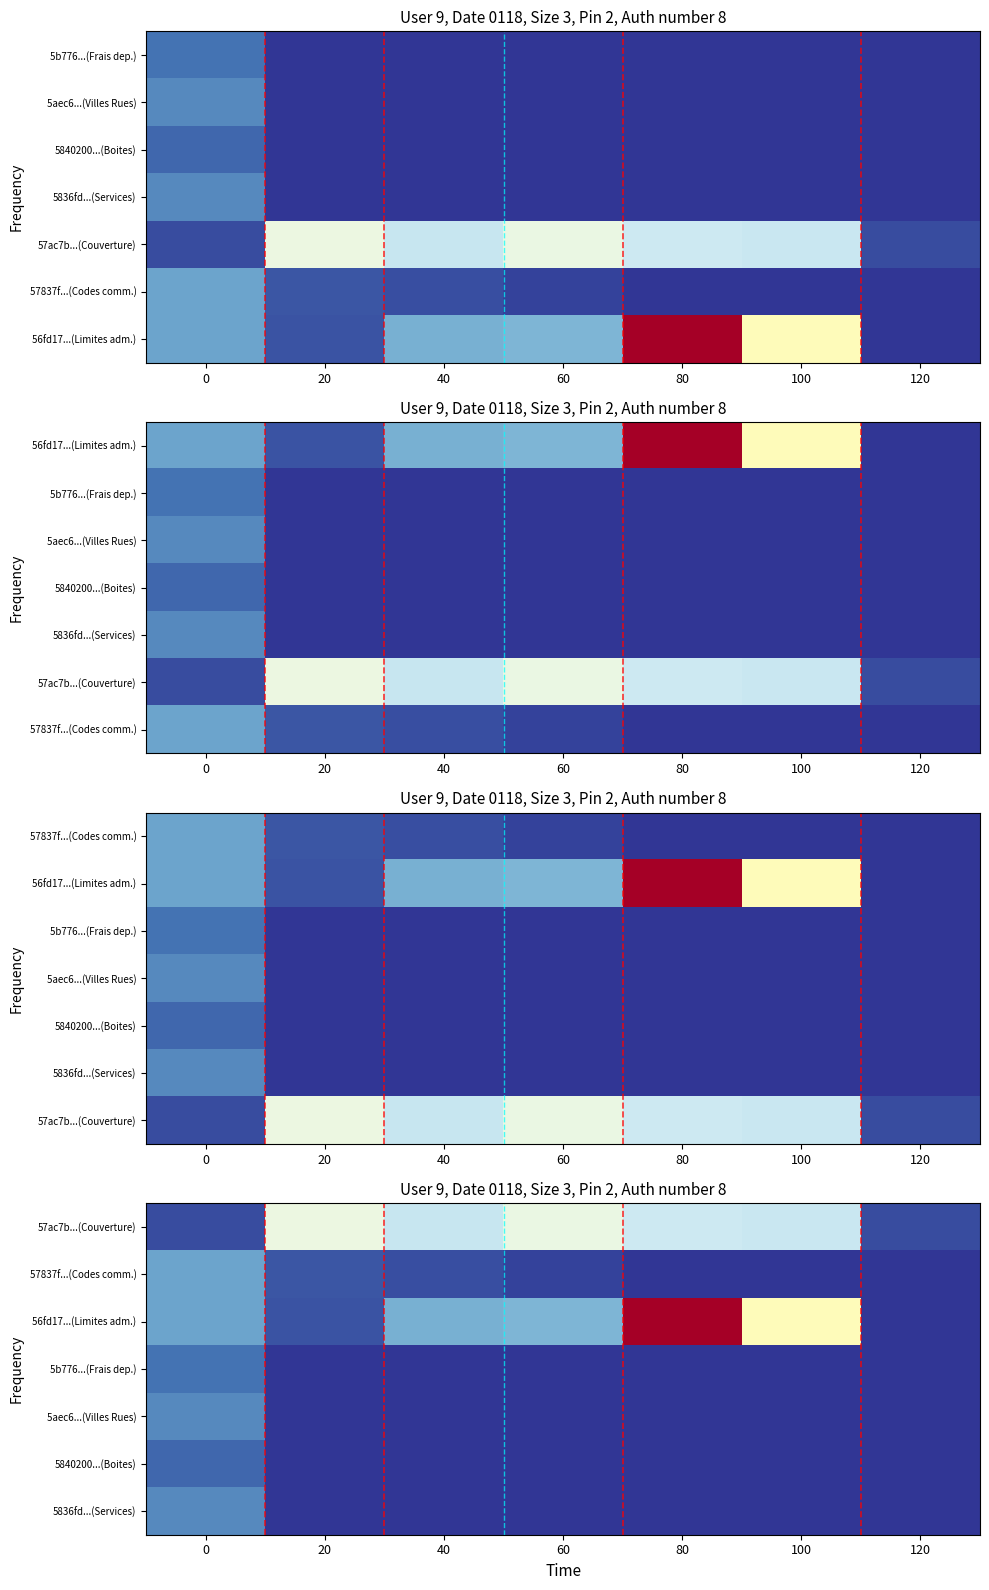

How many data points in row_0 are above 4065538?

3